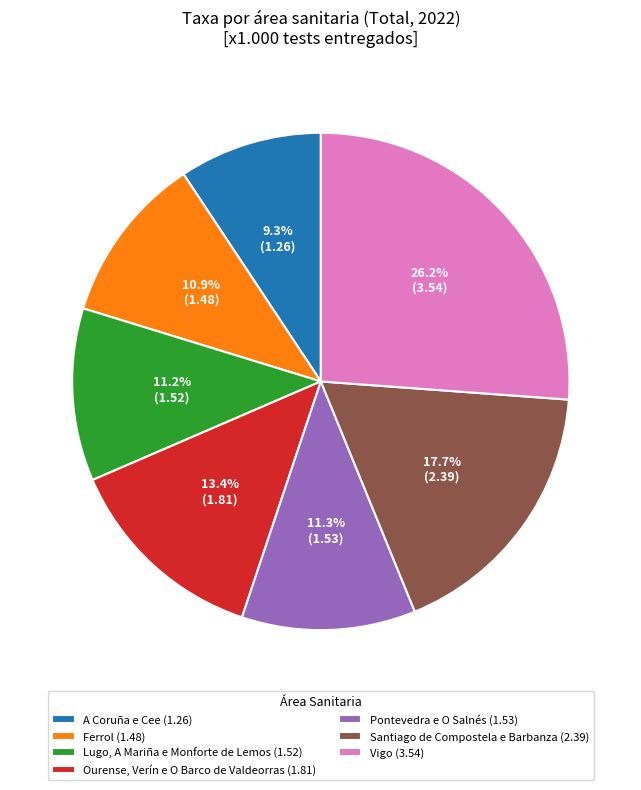

Is there any slice that represents more than half of the pie?

No